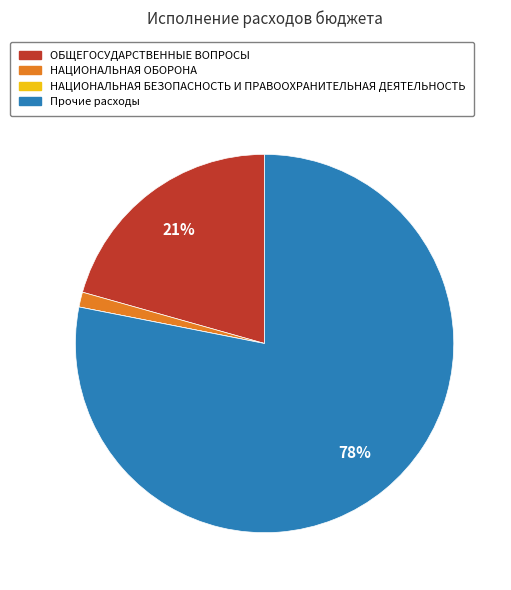

Which slice is the largest?

Прочие расходы